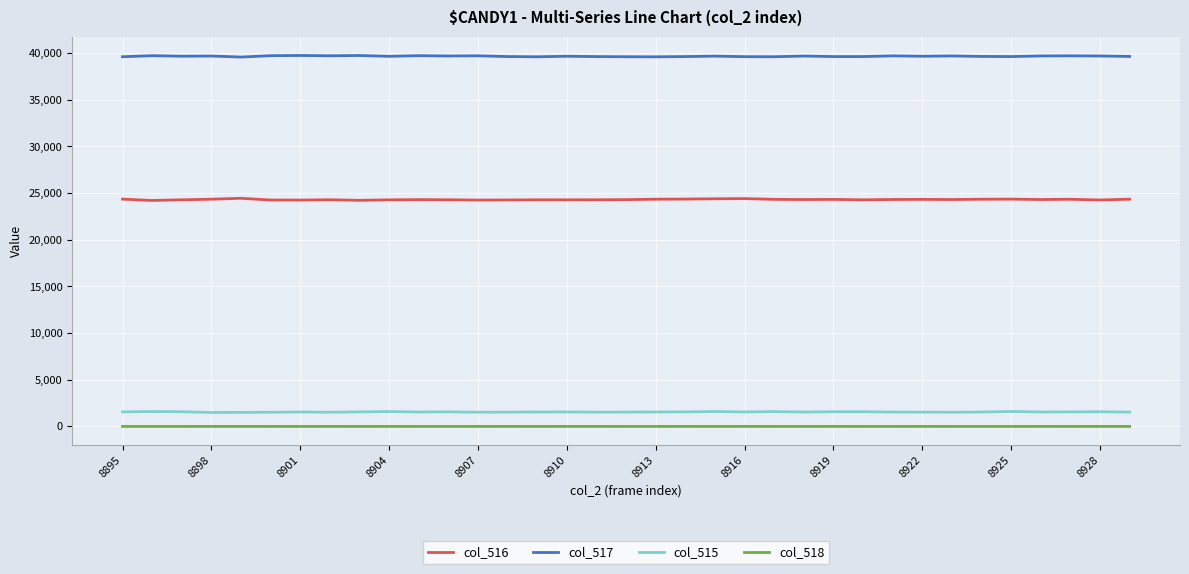

True or false: col_515 and col_516 cross at least once.

False